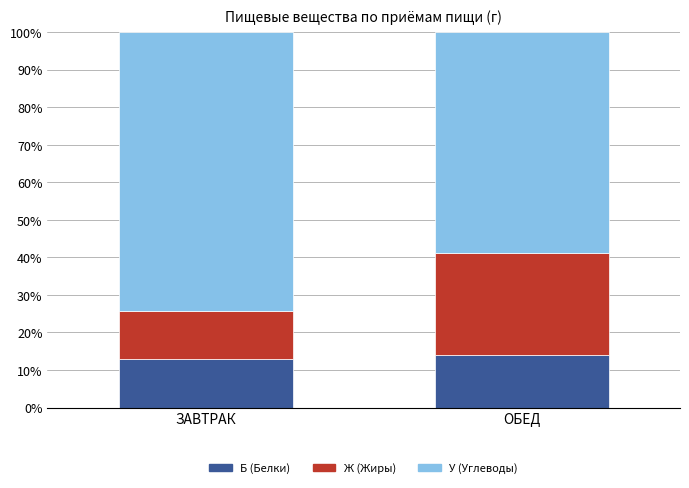

What is the total value across all series at ЗАВТРАК?

100.0